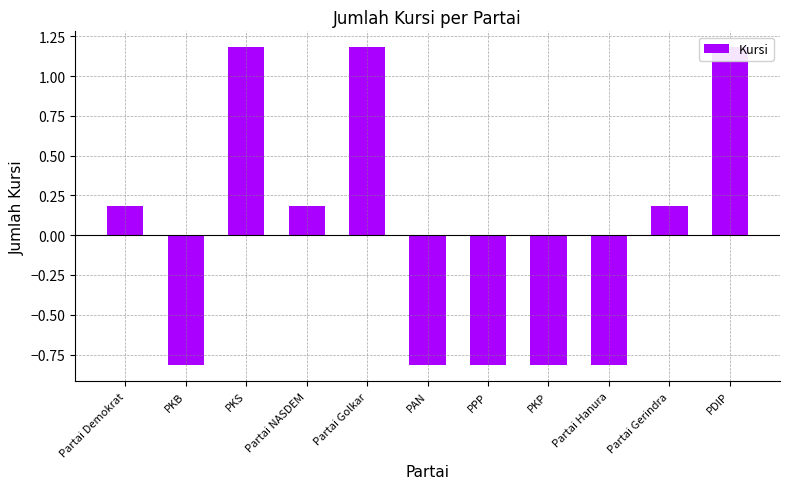

What is the label of the 4th bar from the left?

Partai NASDEM